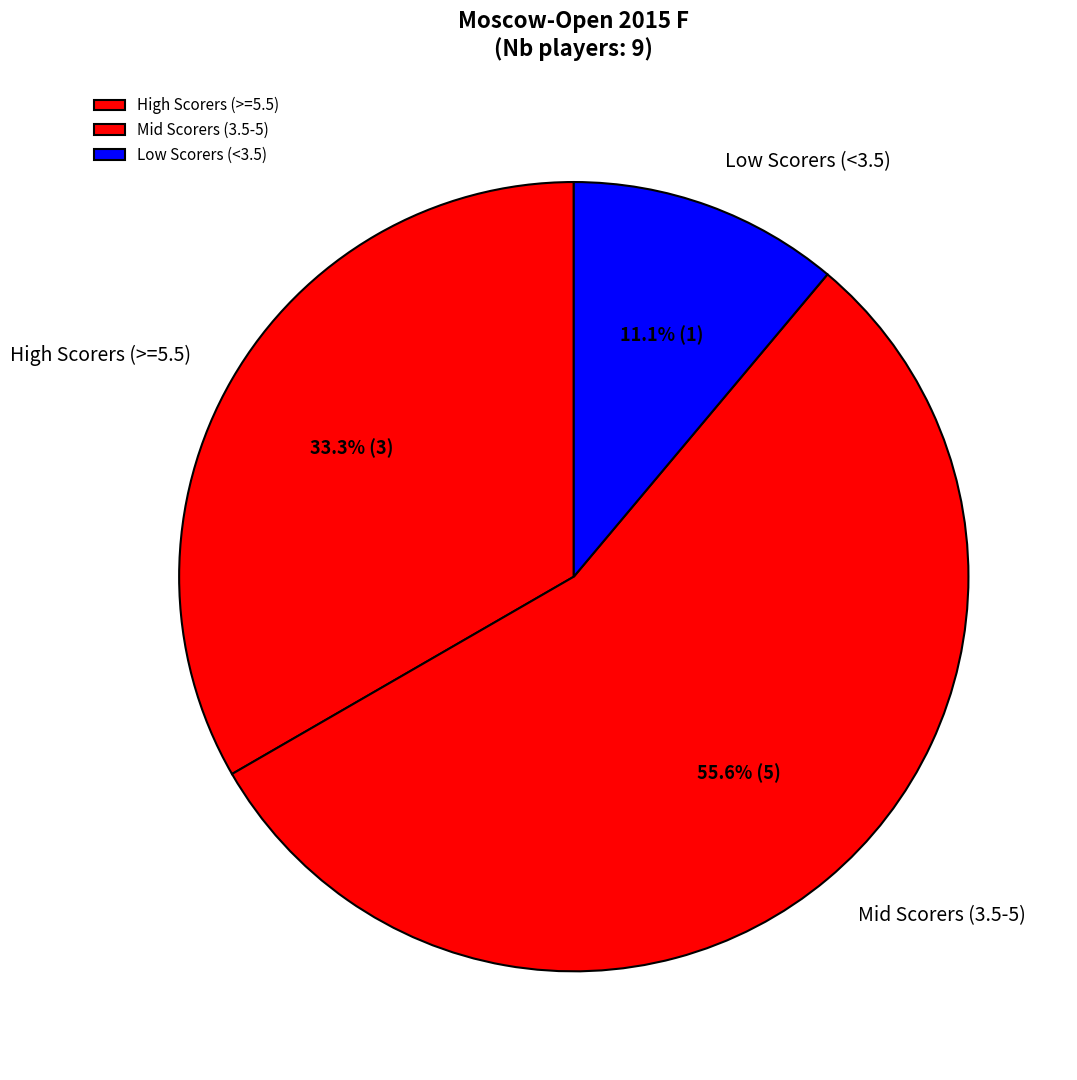

Approximately how many times larger is the value at Mid Scorers (3.5-5) compared to High Scorers (>=5.5)?

1.7